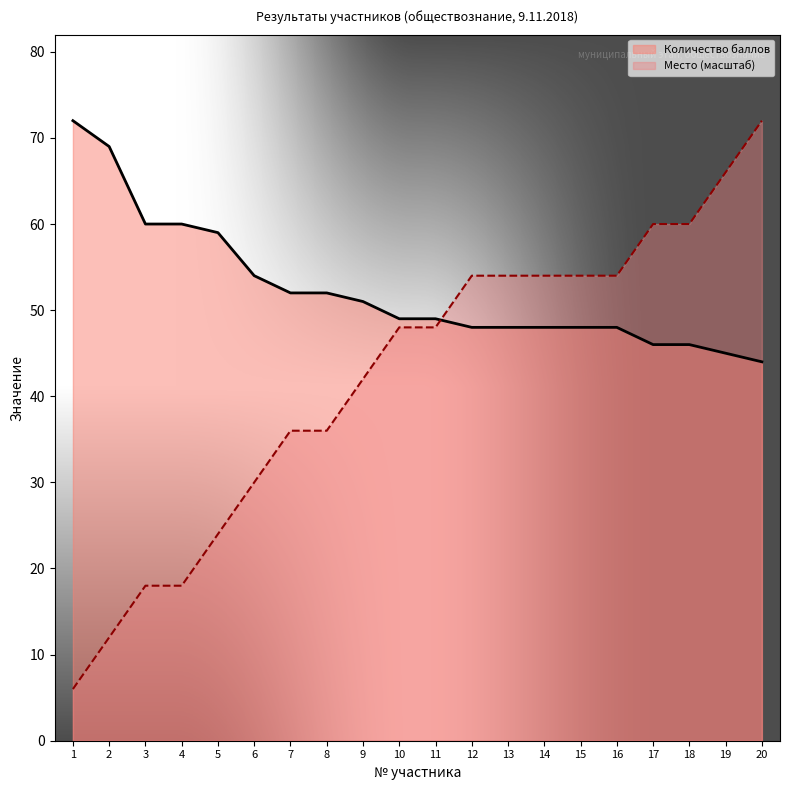

At how many categories does at least one series exceed 17?

20